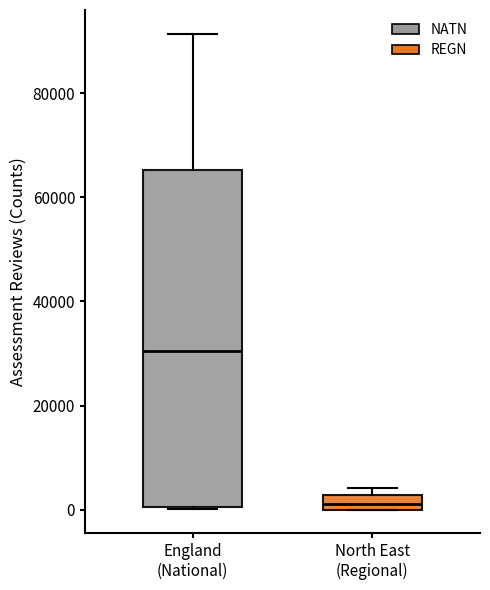

Which box's median line is the highest?

England (National)